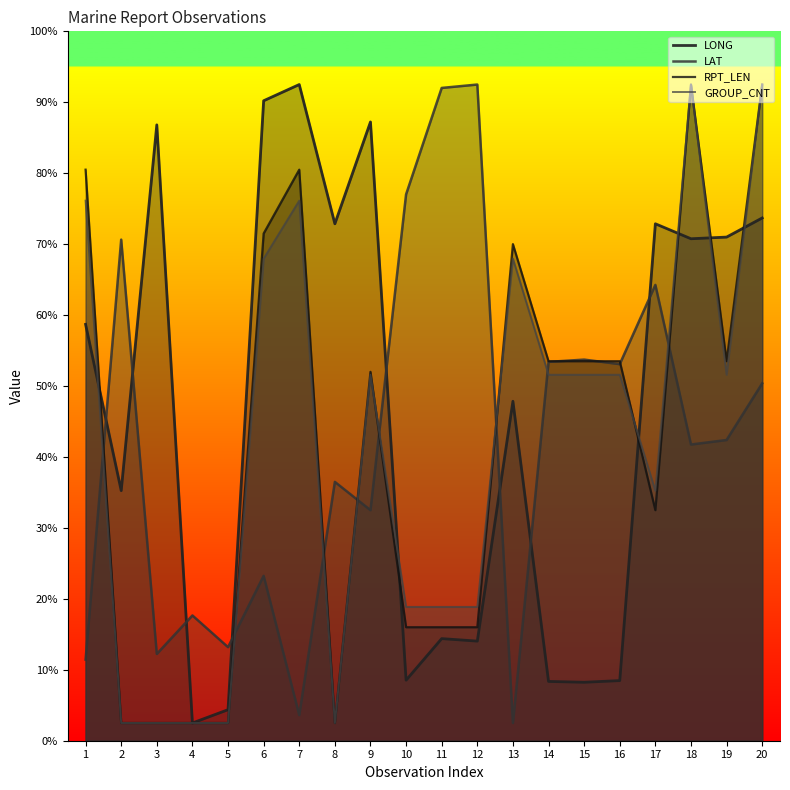

How many intersections are there between LAT and RPT_LEN?

10